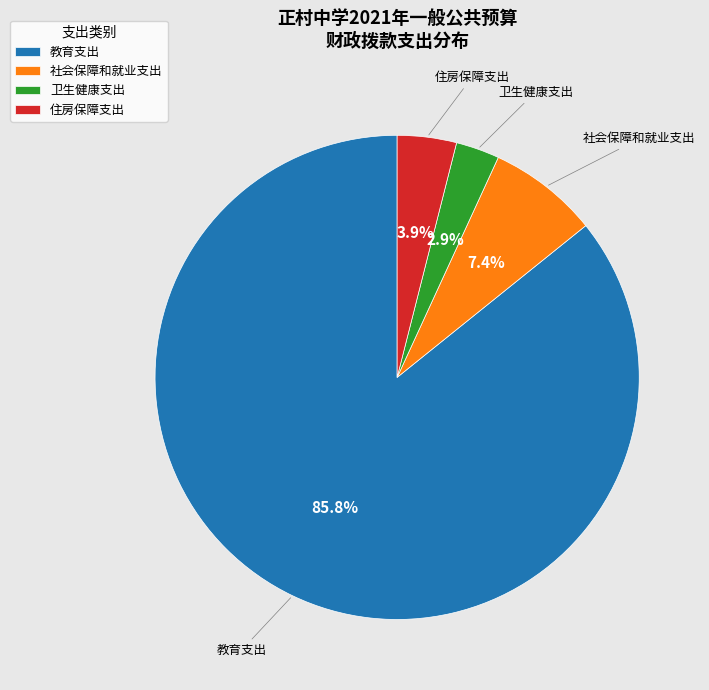

What percentage is the 教育支出 slice, to the nearest percent?

86%